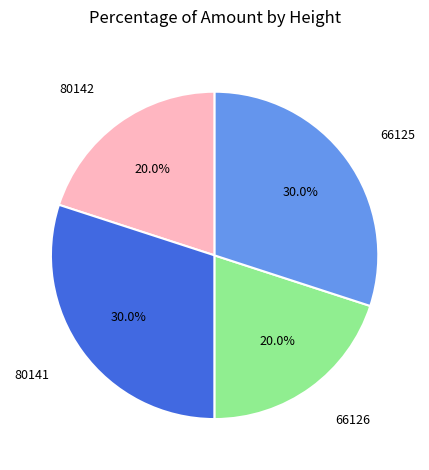

Does any single category account for the majority?

No